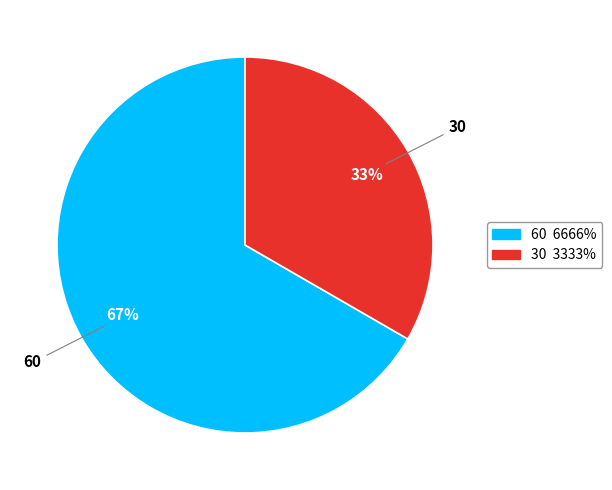

To the nearest percent, what percentage of the pie is 60?

67%